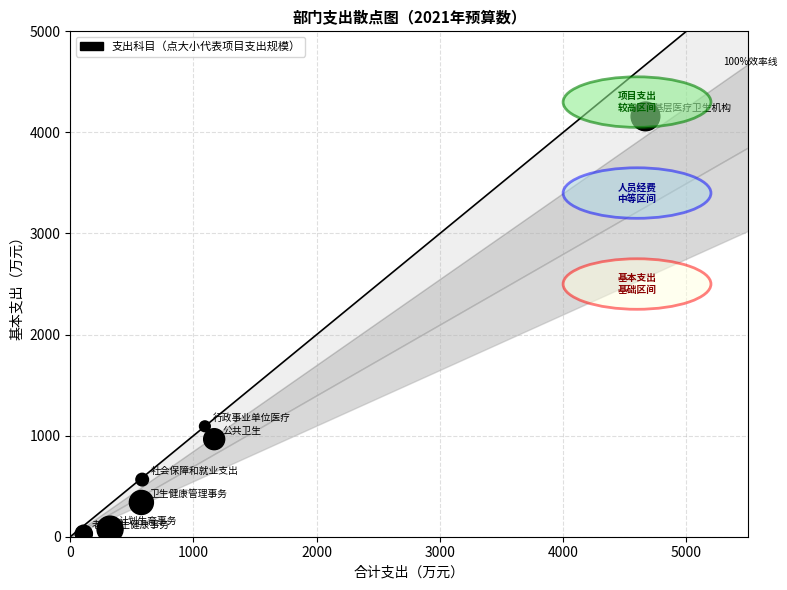

What is the range of Y values (max minus min)?

4129.0